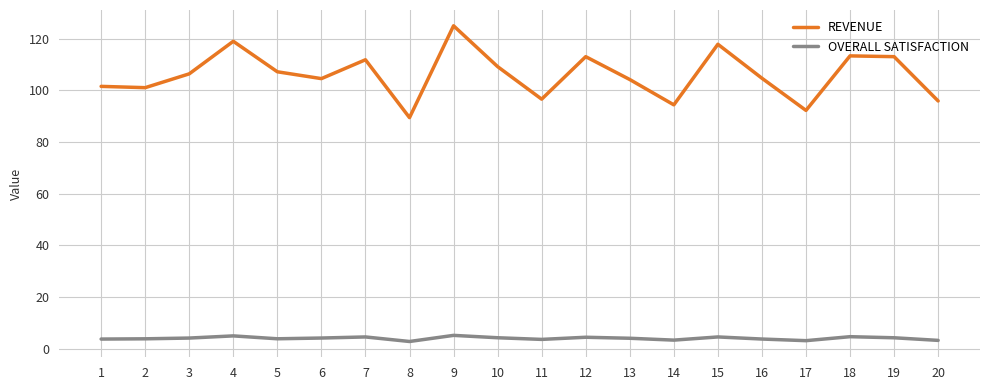

What is the spread (max minus min) of values at 10?

104.9